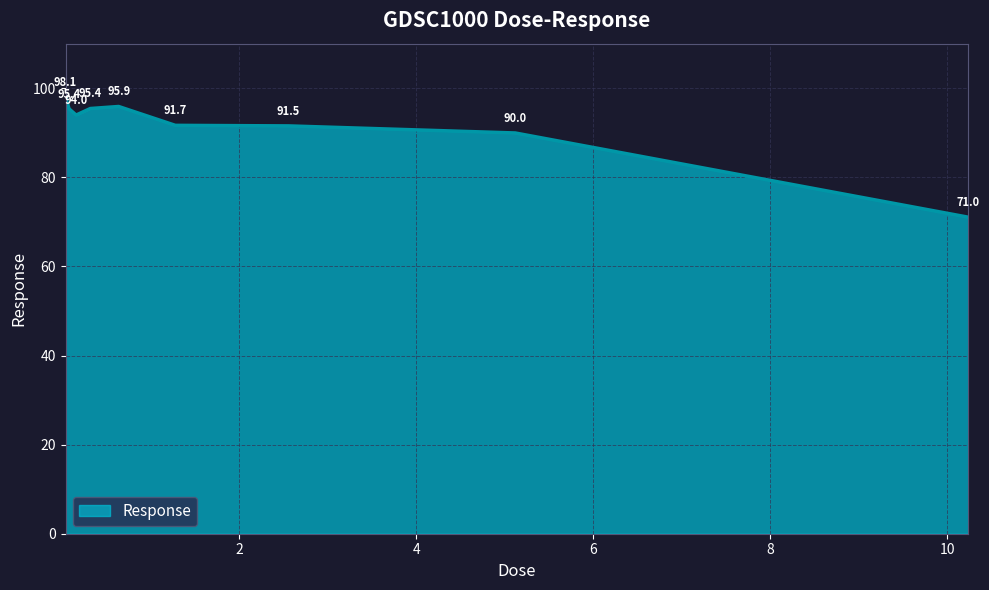

True or false: the data has more than 2 interior local peaks.

False